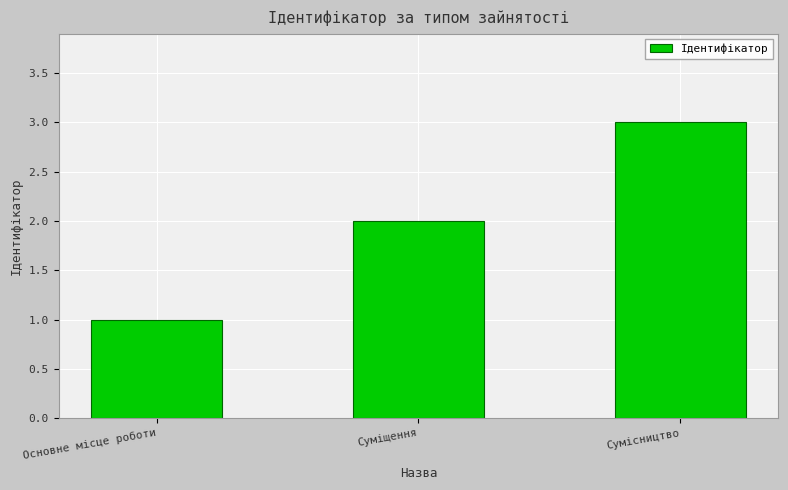

What is the greatest value displayed?

3